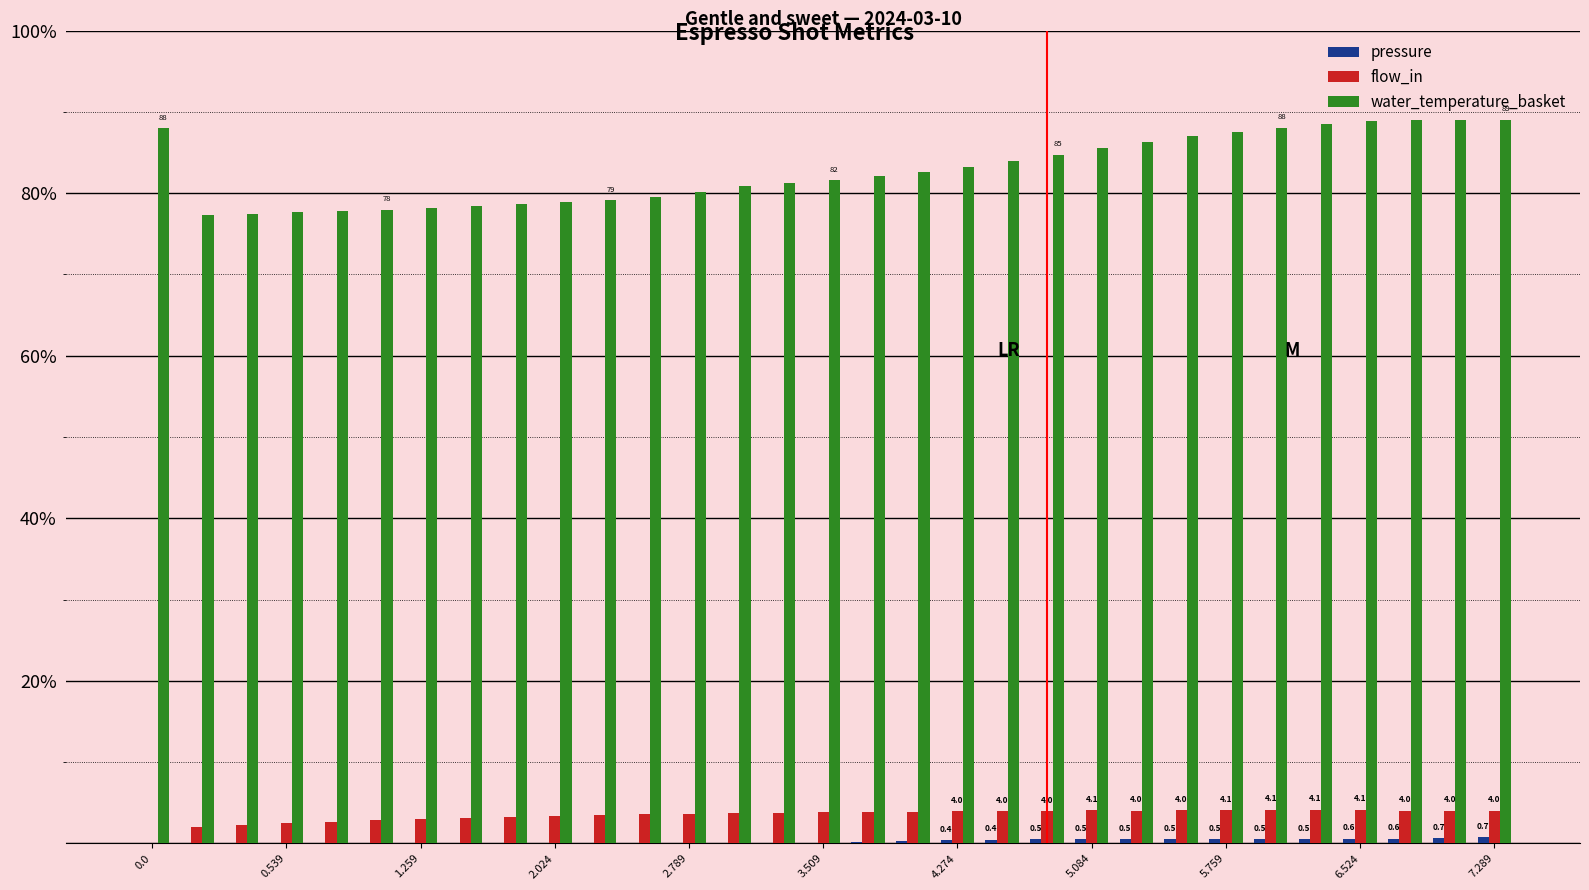

What is the sum of all flow_in values?

107.5